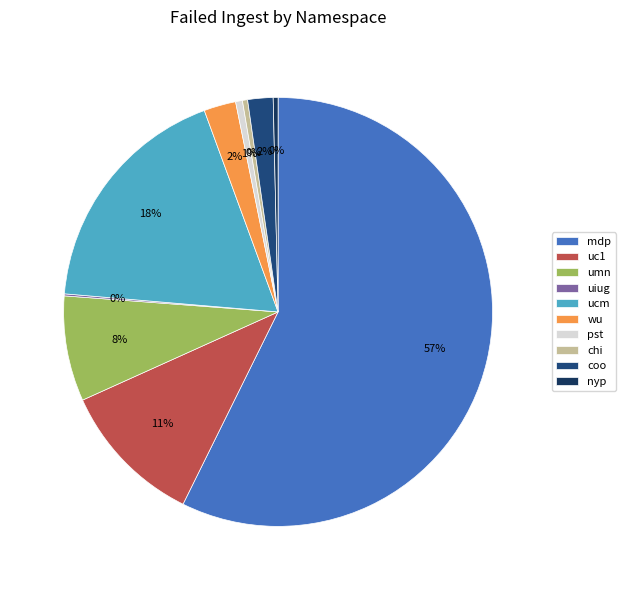

How many segments does this pie chart have?

10